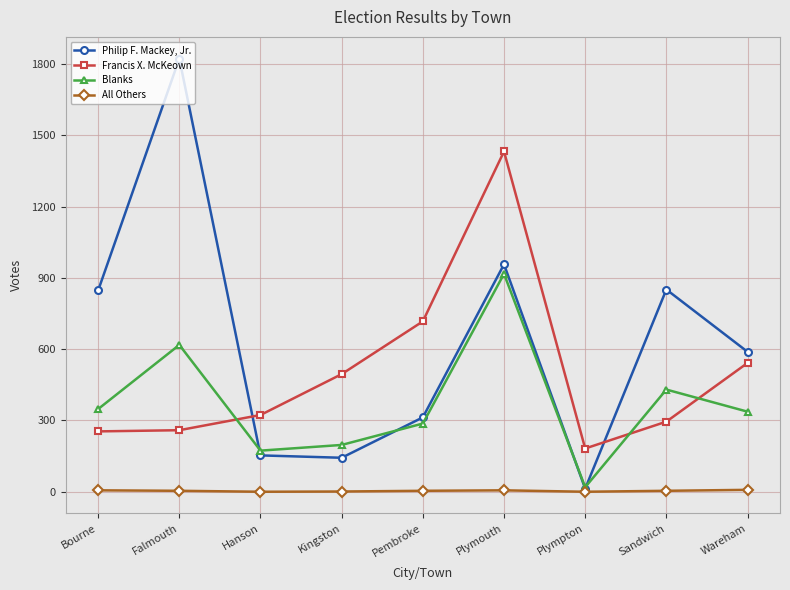

What is the highest value of the All Others series?

8